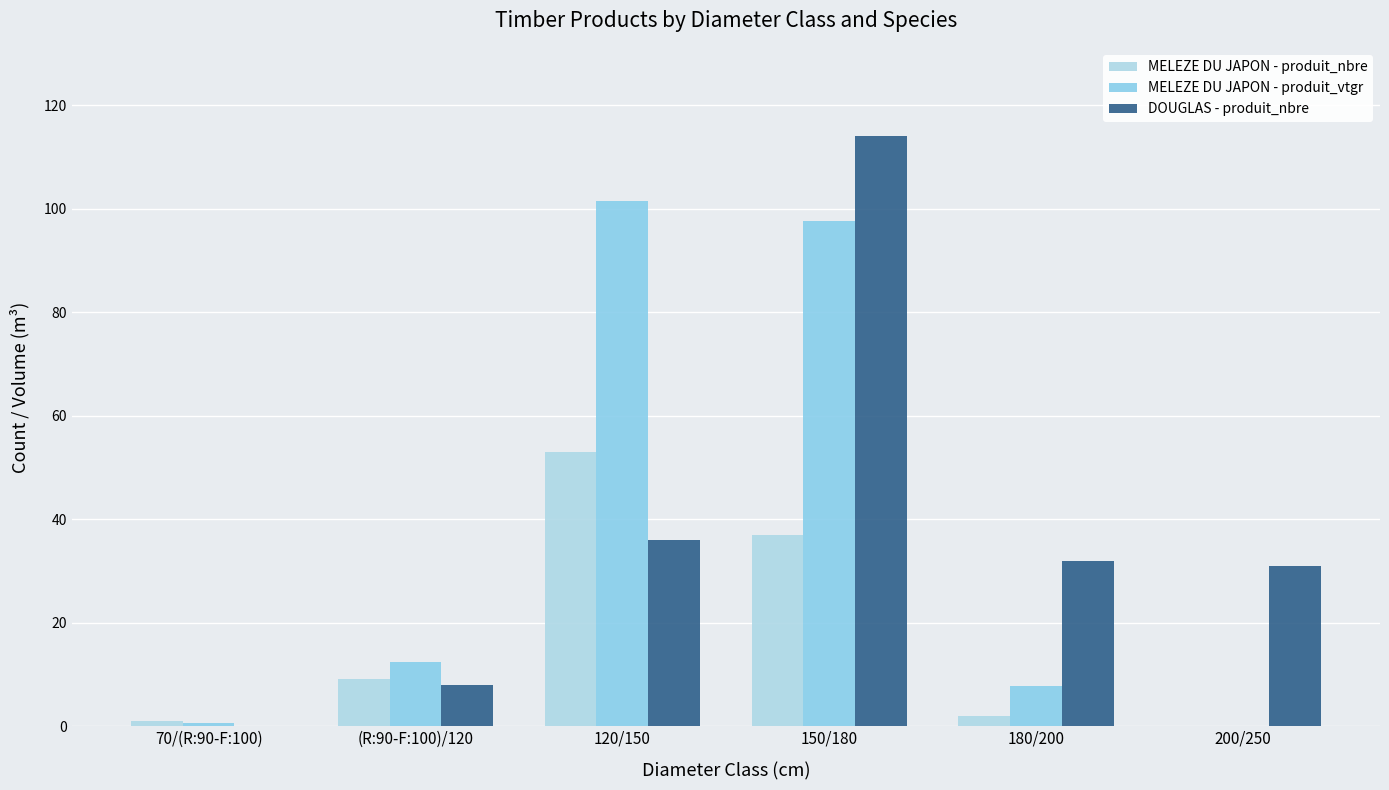

Count the number of data series in this chart.

3